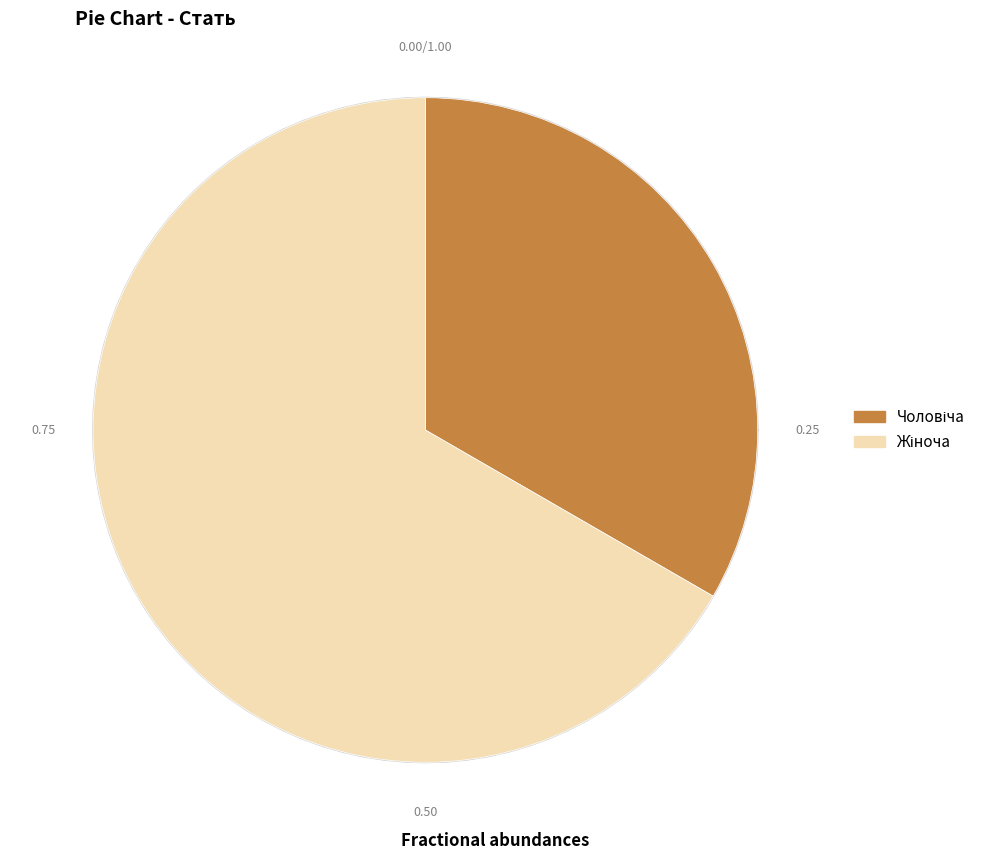

To the nearest percent, what is the difference between the largest and smallest slice percentages?

33%